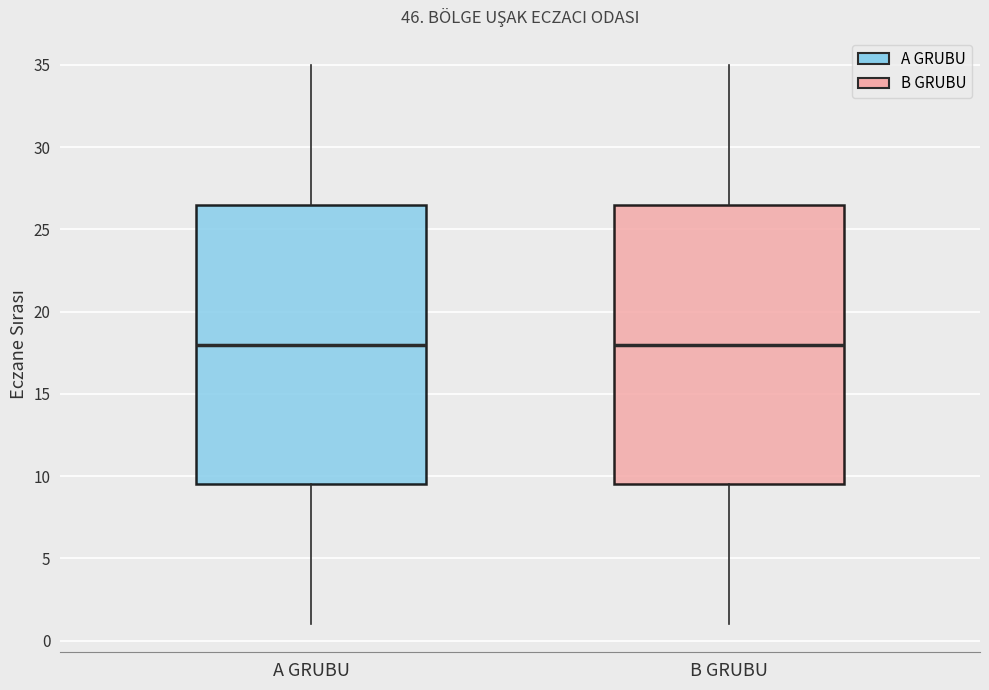

Where is the upper edge of the box for A GRUBU on the y-axis? The values are not printed on the chart, so give them approximately, as read against the axis.

26.5